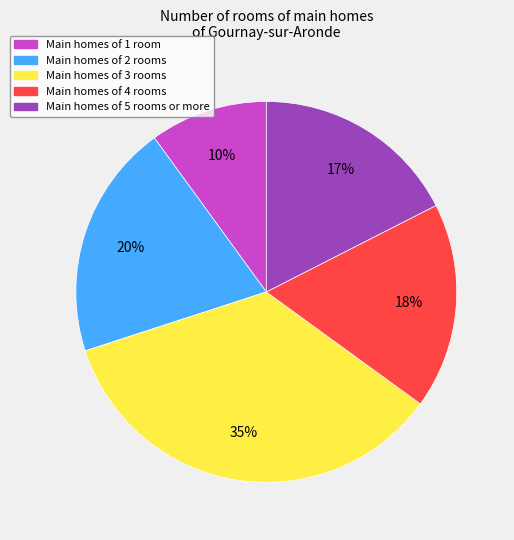

To the nearest percent, what is the average slice percentage?

20%